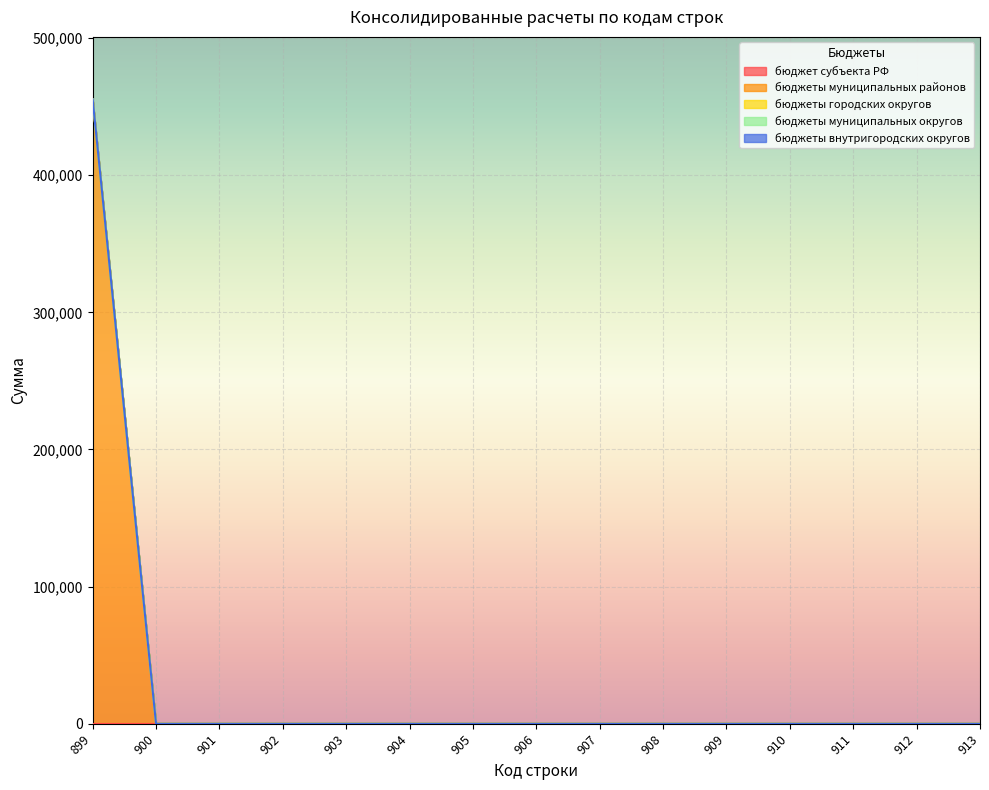

Which has a higher value, 911 or 913?

911